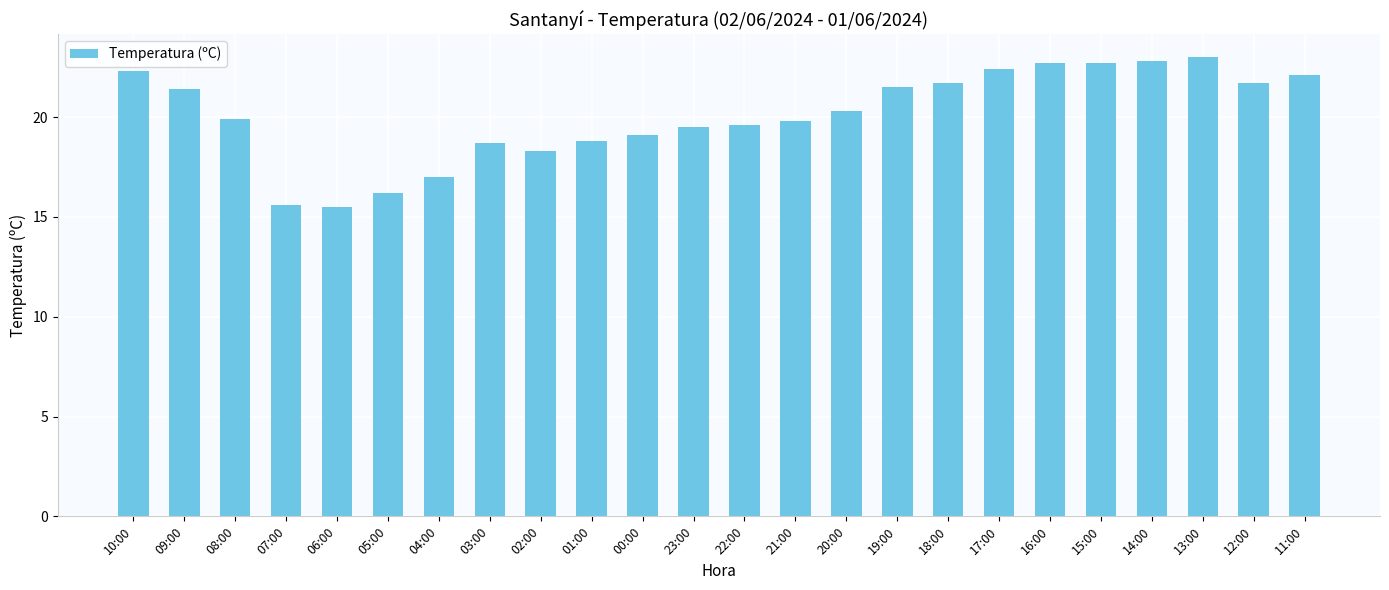

What is the label of the 5th bar from the right?

15:00